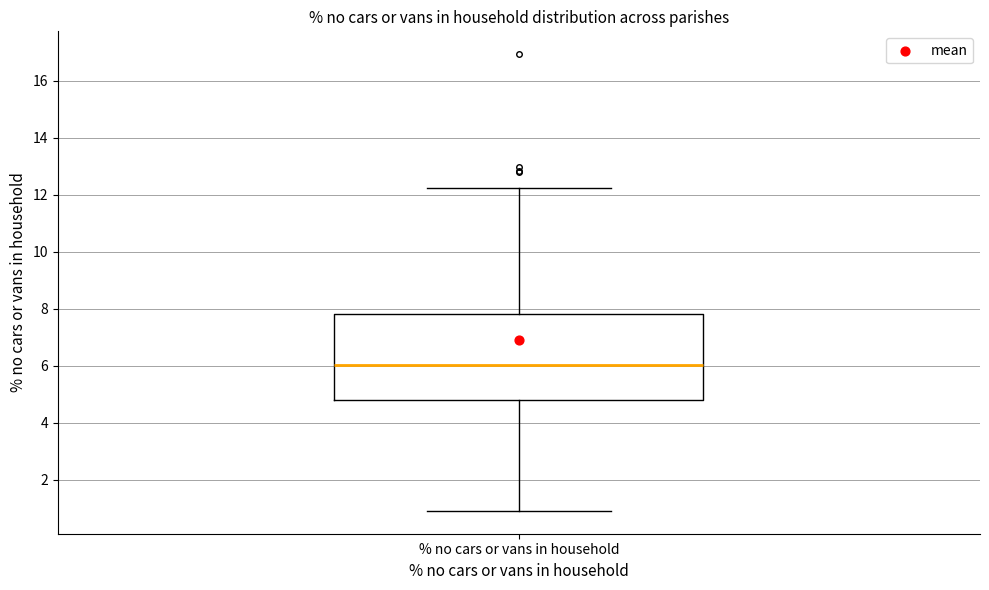

Transcribe this box plot: give where the median line is, the range the box spans, and where the two whiskers end, as read against the y-axis. The values are not printed on the chart, so give them approximately, as read against the axis.

median 6.0, box 4.8 to 7.8, whiskers 1.0 to 12.2